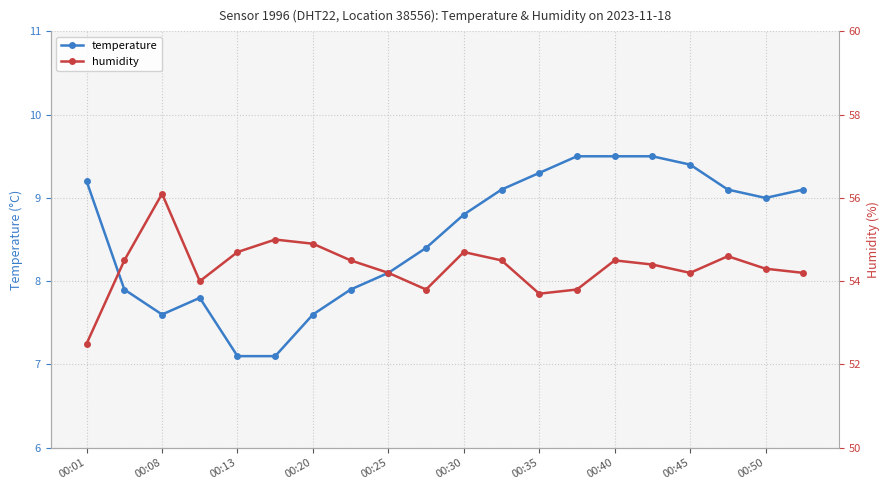

List the series in order of their peak value, lowest first.

temperature, humidity